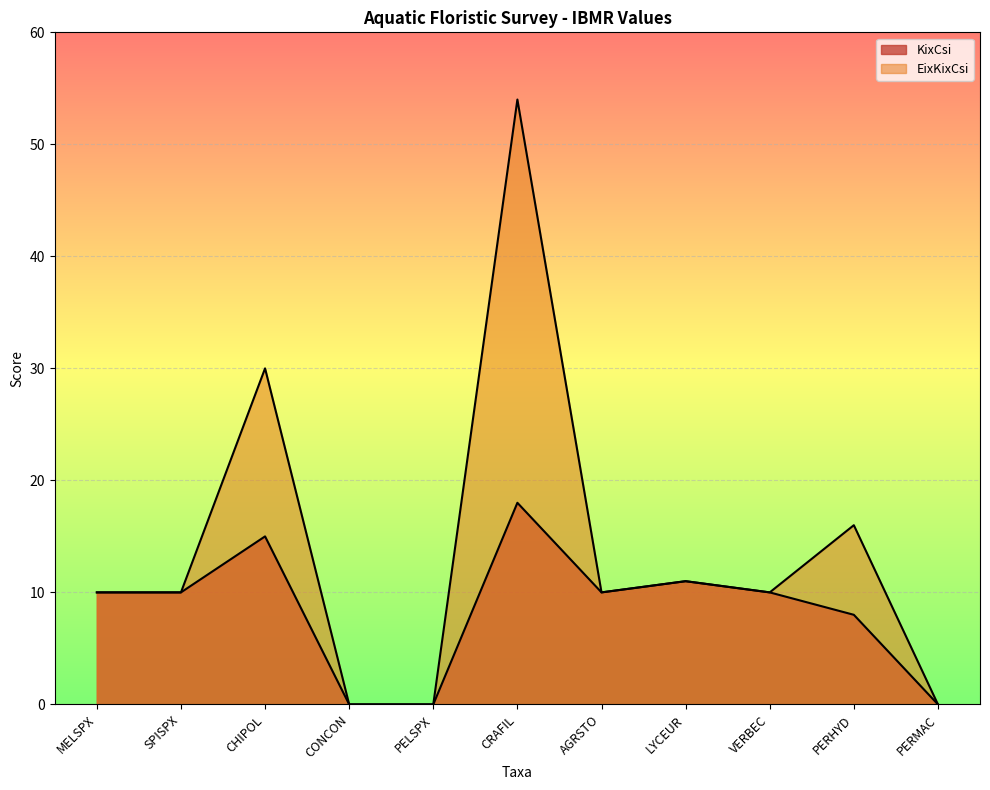

How many interior local peaks does the EixKixCsi series have?

4